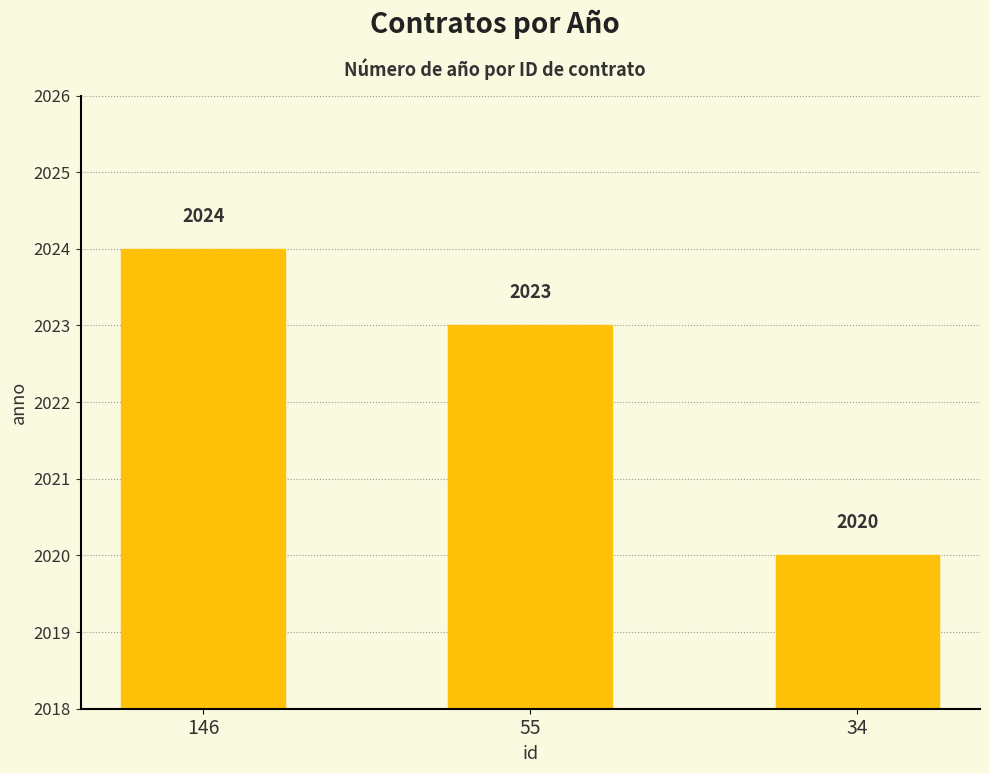

What is the average value?

2022